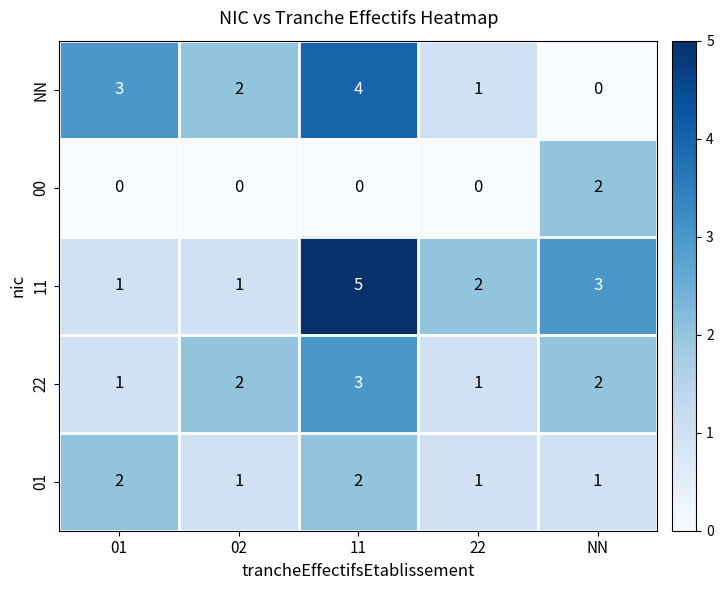

Where is 11 nearest to the value 3?

NN